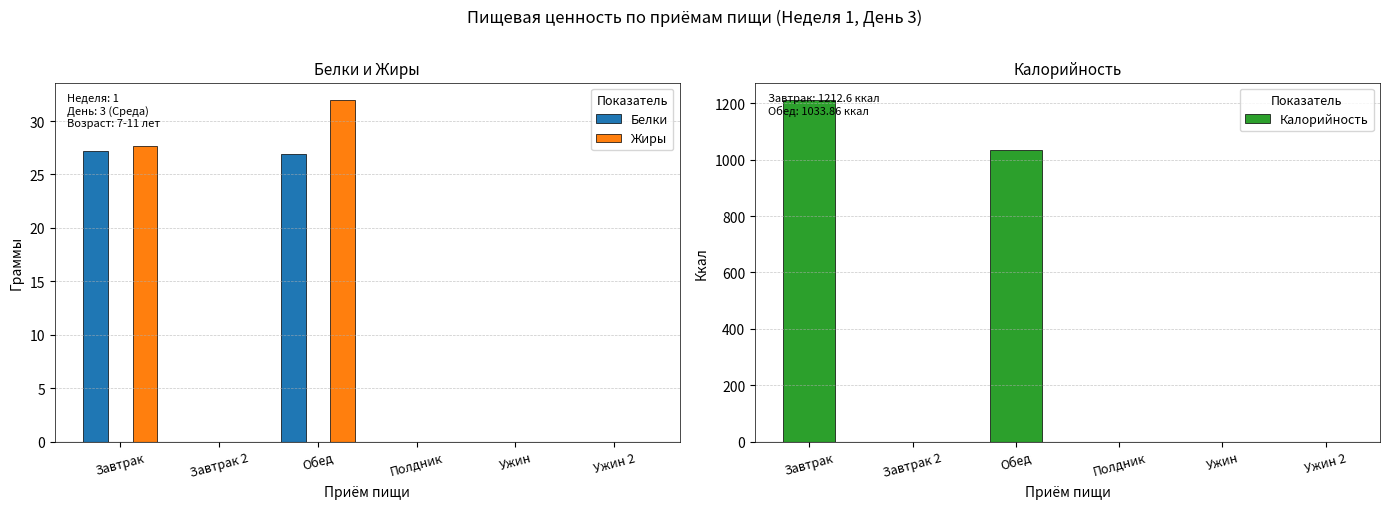

Which series has the largest total across all categories?

Калорийность